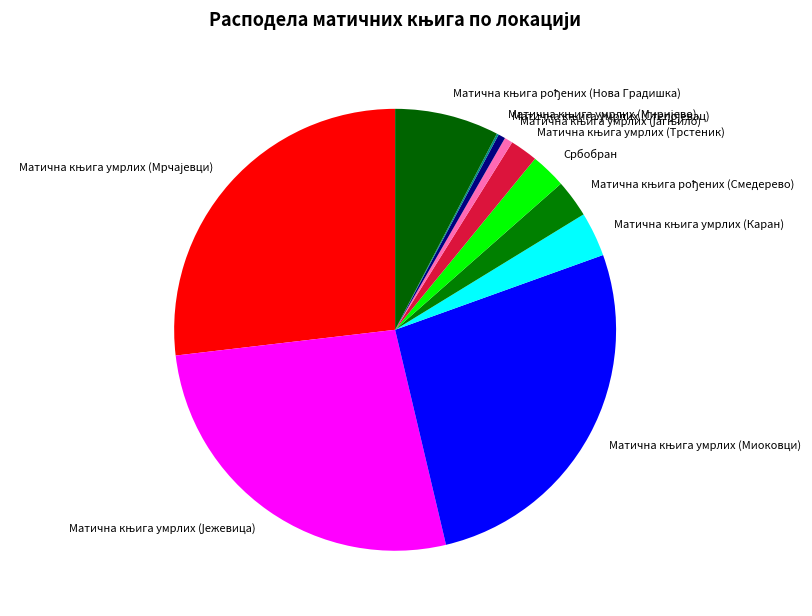

Is there a majority slice in this chart?

No